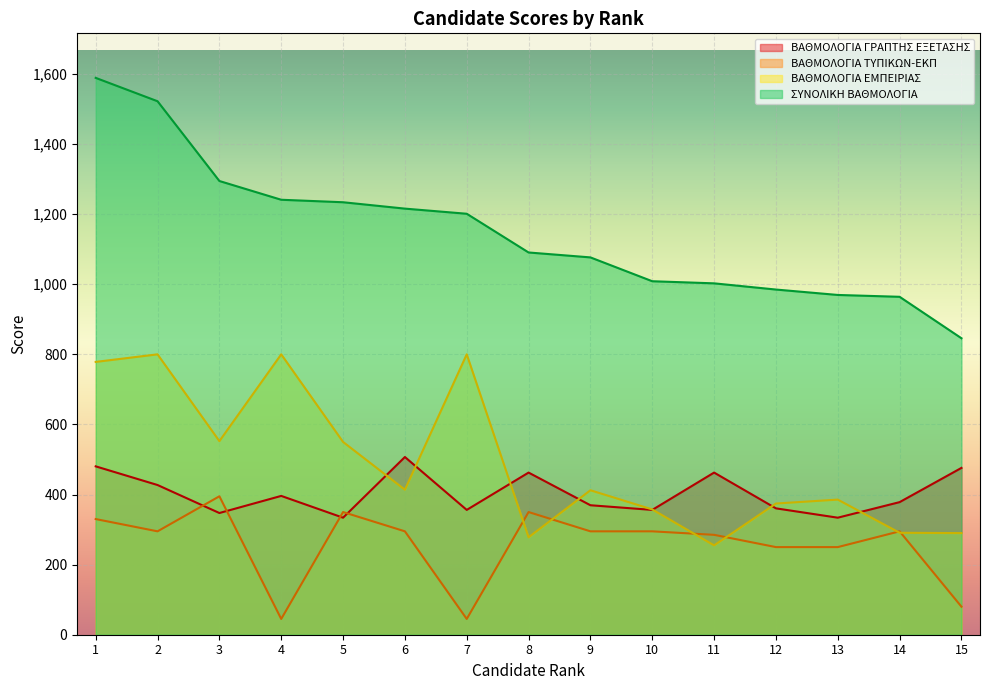

How many values in the ΒΑΘΜΟΛΟΓΙΑ ΓΡΑΠΤΗΣ ΕΞΕΤΑΣΗΣ series are below 378?

7